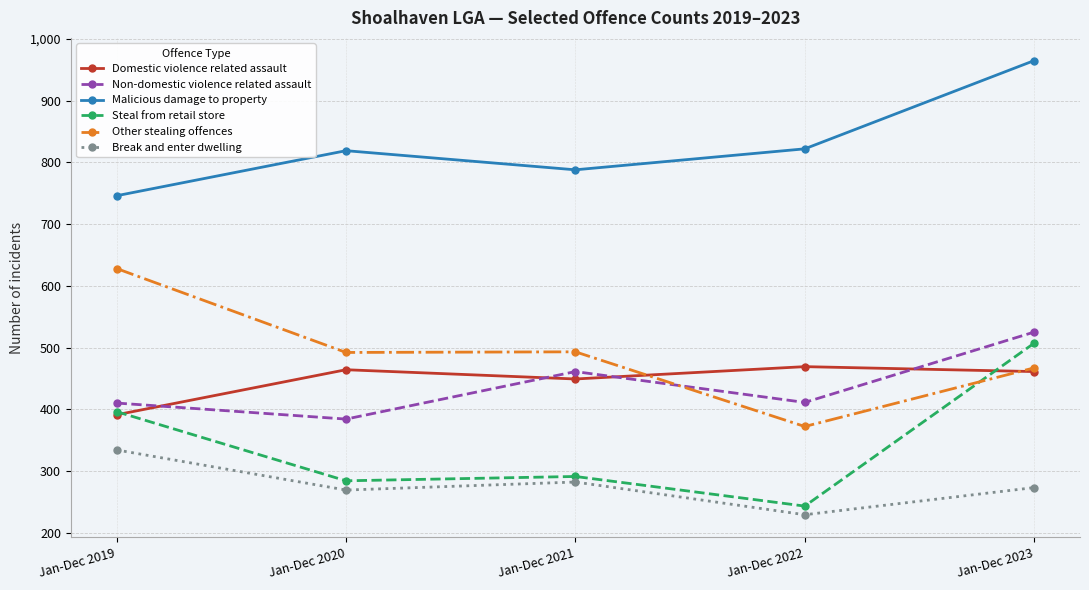

Is the value of Other stealing offences at Jan-Dec 2022 greater than the value of Domestic violence related assault at Jan-Dec 2020?

No